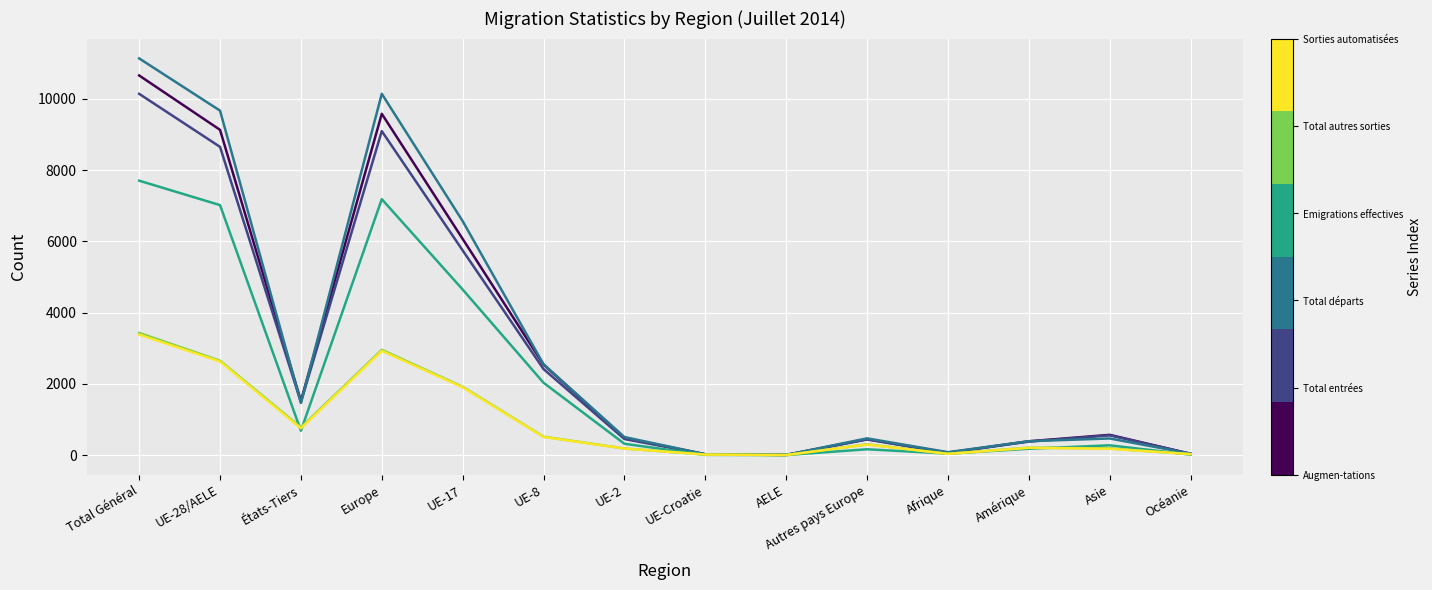

What is the greatest value displayed?

11138